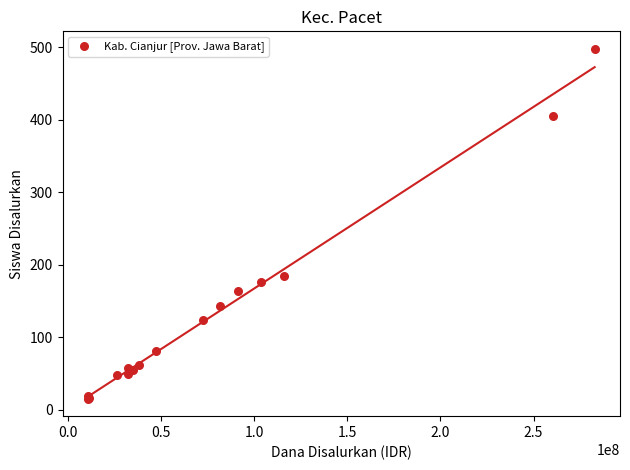

What Y value in the scatter plot is closest to 256?

184